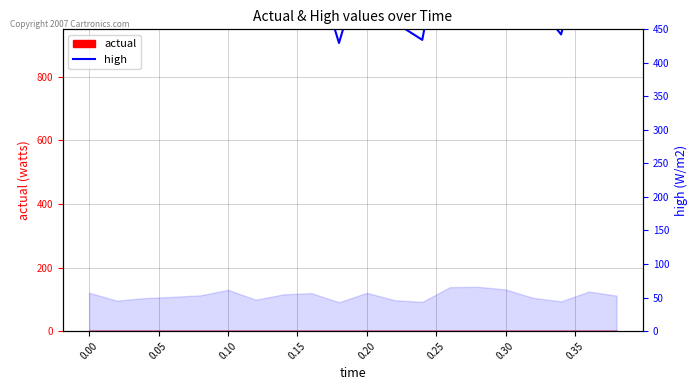

What is the value of the 13th point from the left?

434.3